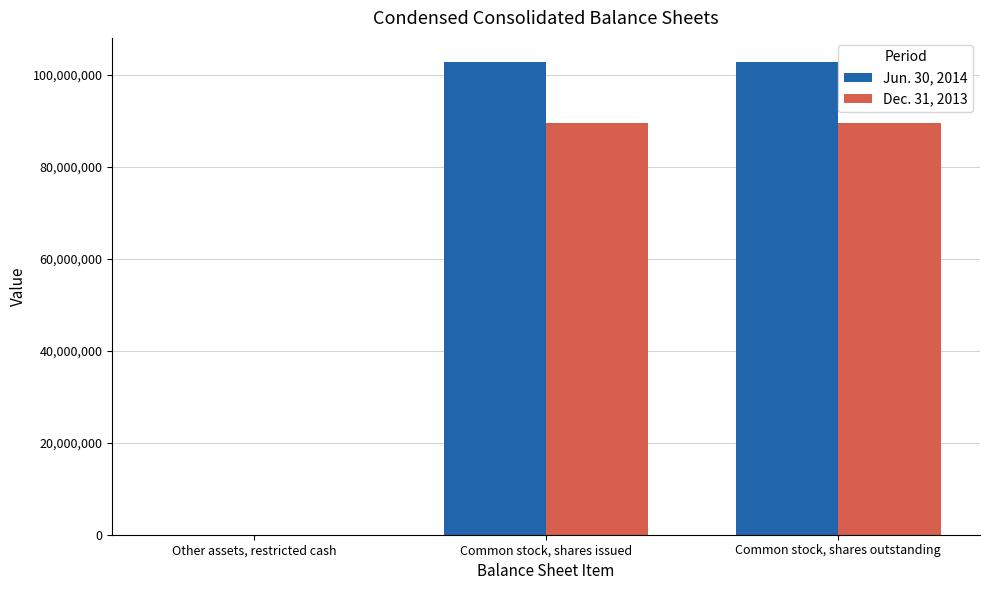

The value of Jun. 30, 2014 at Common stock, shares outstanding is 102918000. True or false?

True